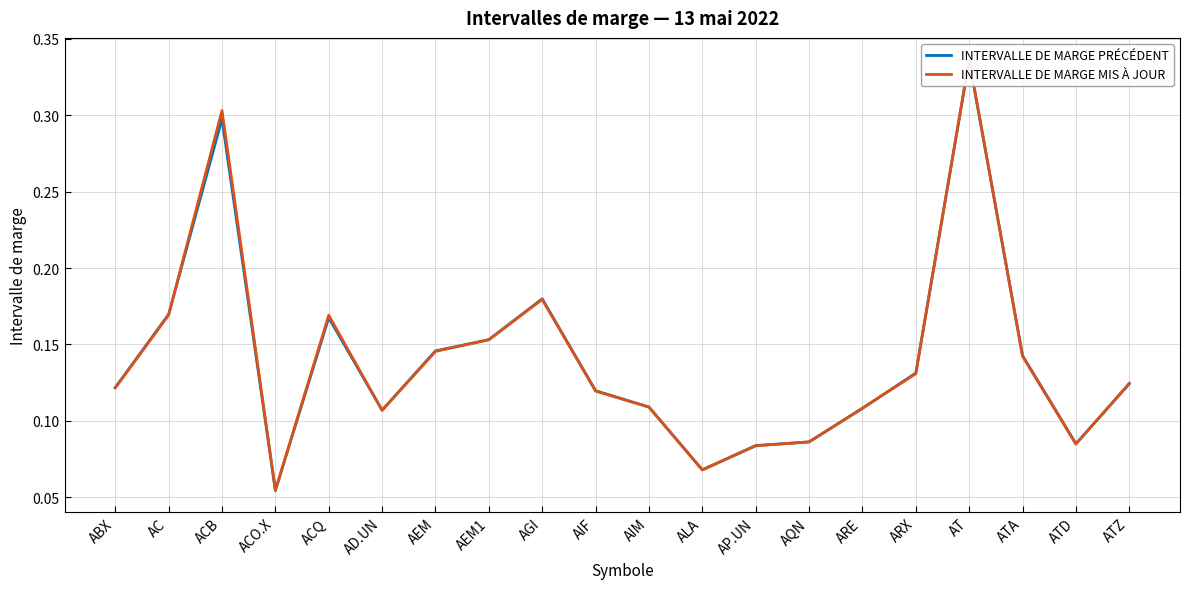

What position from the right is AGI?

12